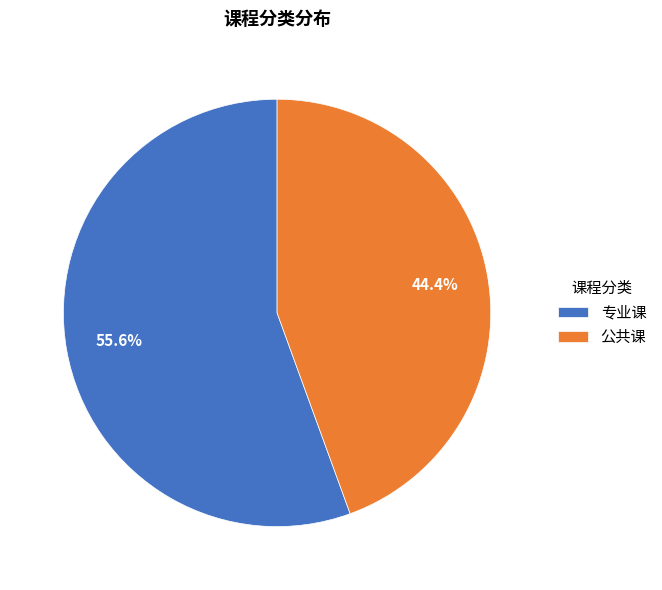

To the nearest percent, what percentage of the pie is 公共课?

44%